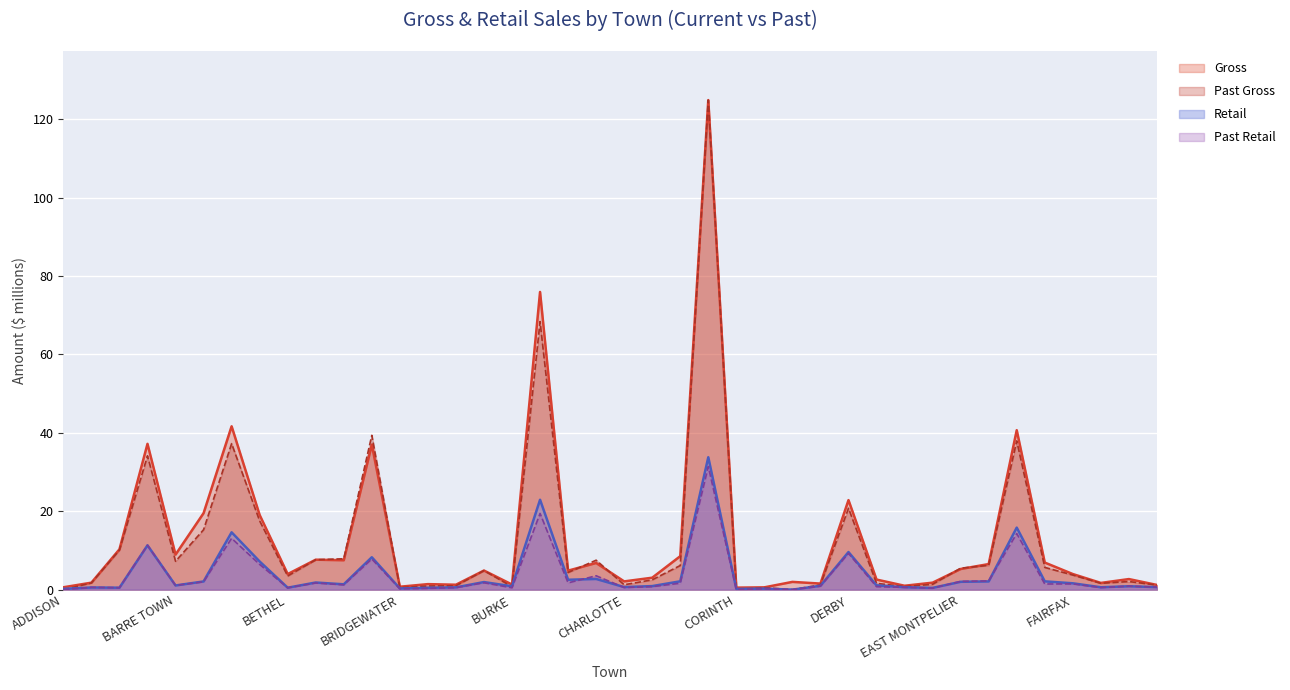

Where does the Past Gross series first go above 4?

ARLINGTON